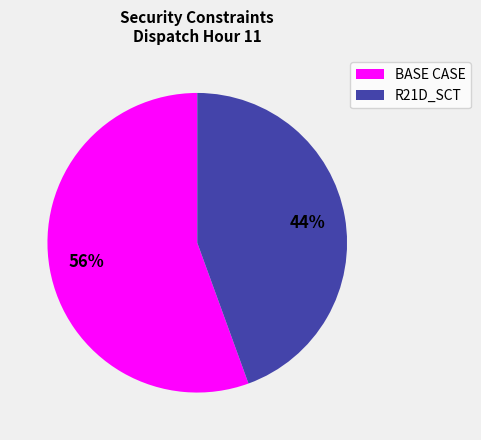

Is it true that BASE CASE is 50% of the pie?

False